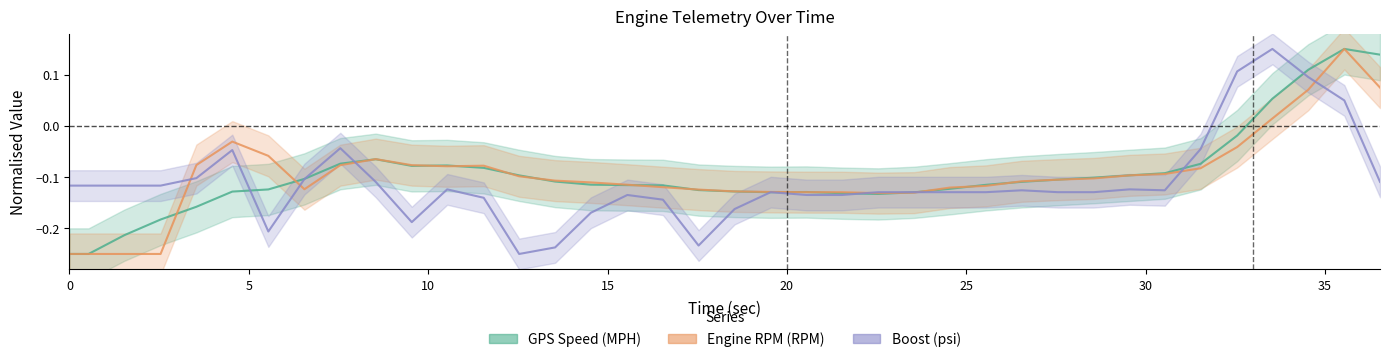

What is the total value across all series at 25.549?

-0.4